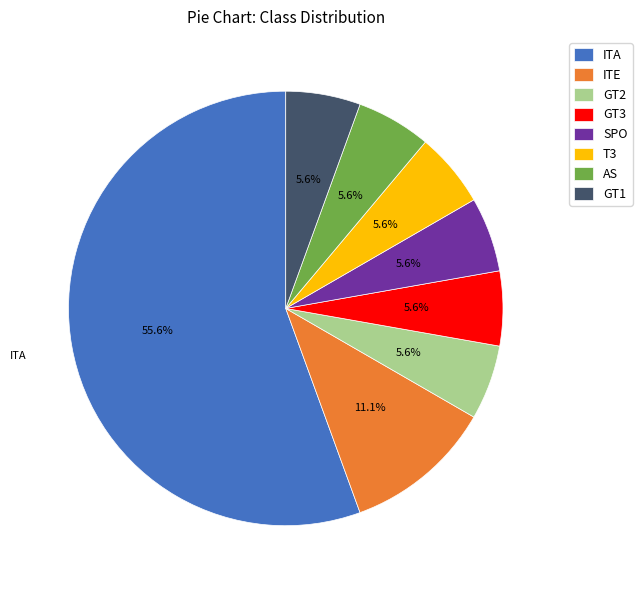

The T3 slice represents 6% of the pie. True or false?

True